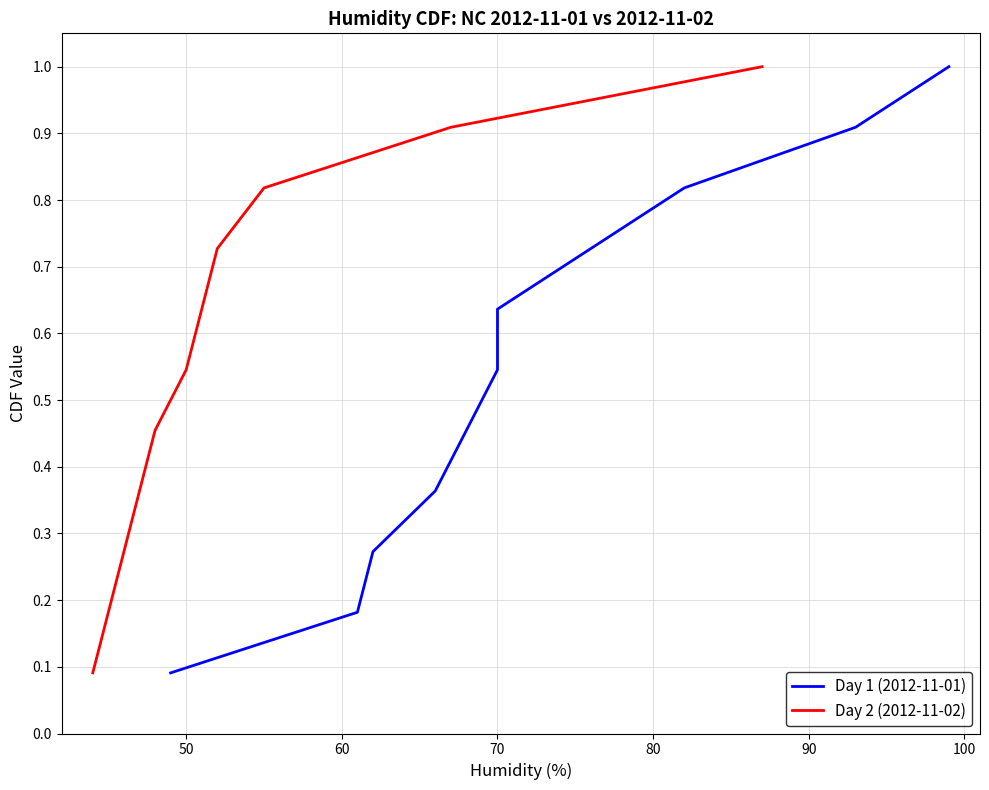

True or false: Day 1 (2012-11-01) and Day 2 (2012-11-02) intersect in this chart.

False